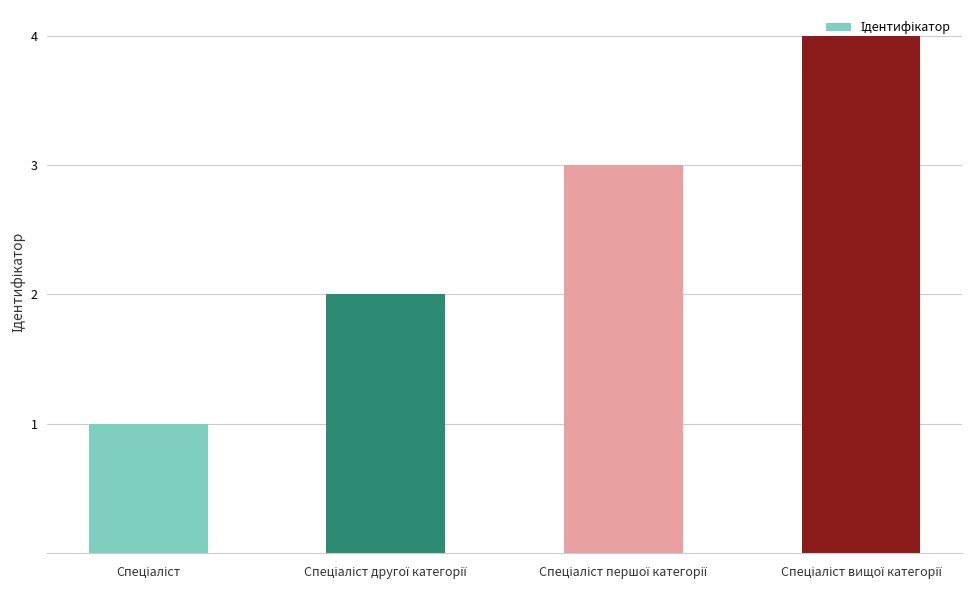

What is the greatest value displayed?

4